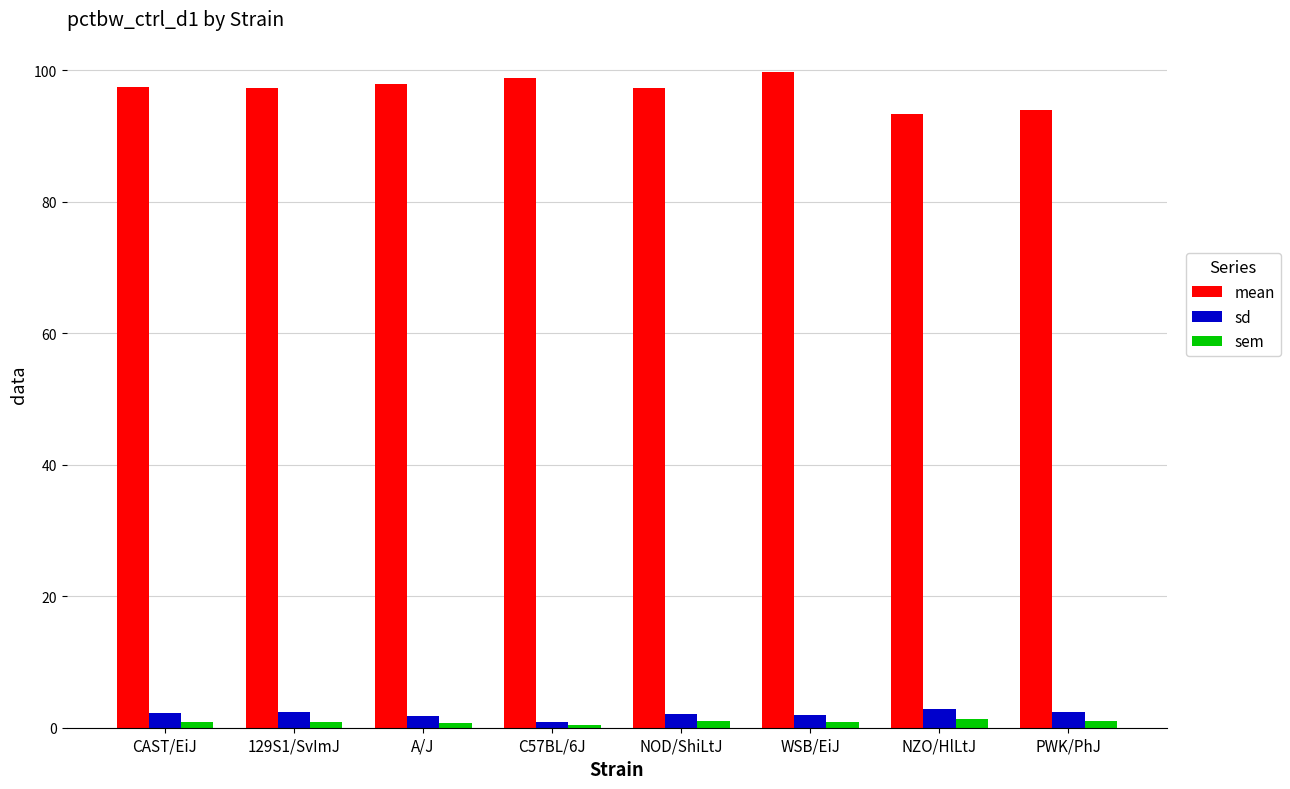

What is the difference between the second highest and minimum values in the sem series?

0.6